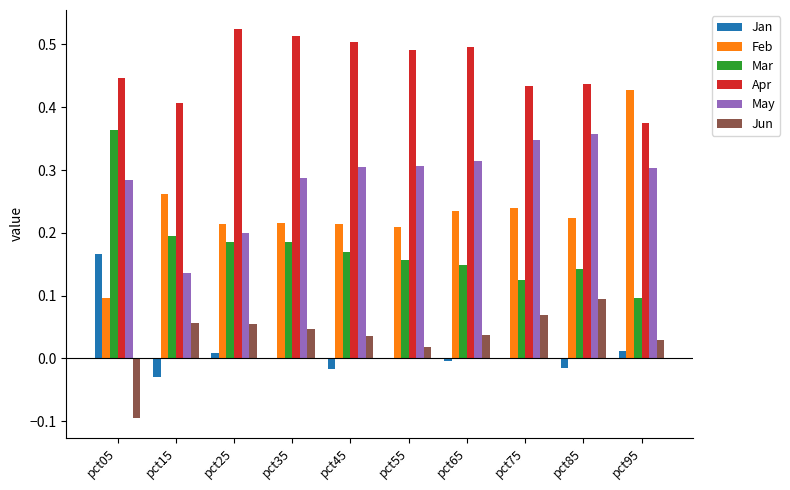

At which label is May closest to 0?

pct15